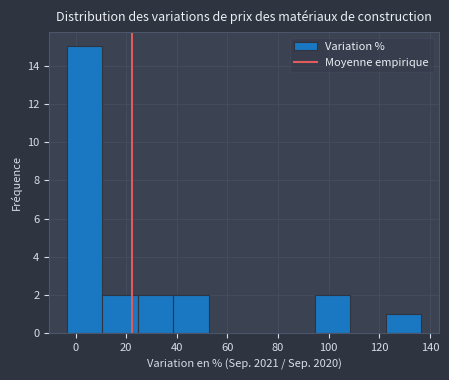

Reading left to right, list every bar in this chart as the range it spans on the x-axis followed by its height. Neither the bar edges nor the heights are printed on the chart, so give them approximately, as read against the axes.

-4 to 10: 15
10 to 24: 2
24 to 38: 2
38 to 52: 2
52 to 66: 0
66 to 80: 0
80 to 94: 0
94 to 108: 2
108 to 122: 0
122 to 136: 1